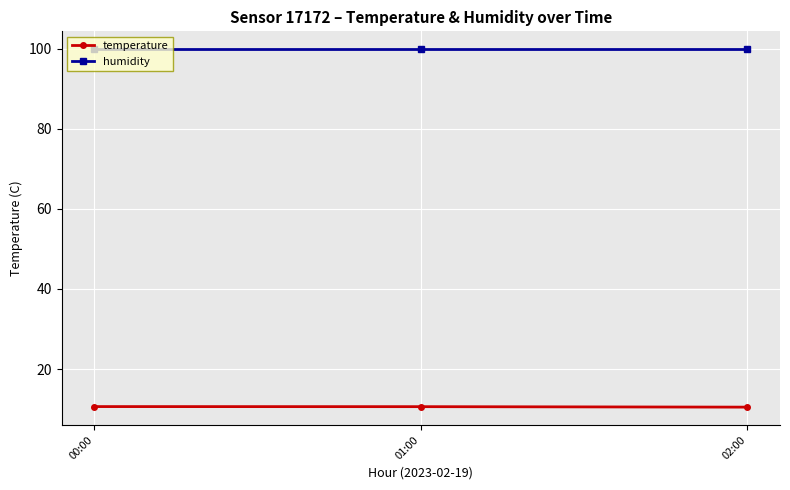

The humidity series shows 151.7 at 02:00. True or false?

False